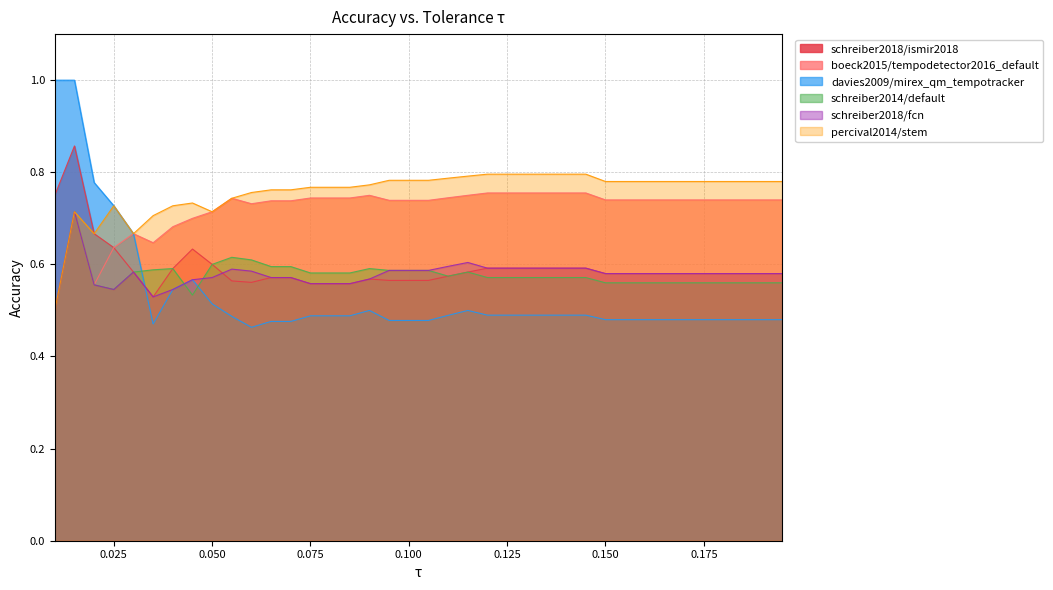

Reading left to right, transcribe all the data shown in this chart.

schreiber2018/ismir2018: 0.8	0.9	0.7	0.6	0.6	0.5	0.6	0.6	0.6	0.6	0.6	0.6	0.6	0.6	0.6	0.6	0.6	0.6	0.6	0.6	0.6	0.6	0.6	0.6	0.6	0.6	0.6	0.6	0.6	0.6	0.6	0.6	0.6	0.6	0.6	0.6	0.6	0.6
boeck2015/tempodetector2016_default: 0.5	0.7	0.6	0.6	0.7	0.6	0.7	0.7	0.7	0.7	0.7	0.7	0.7	0.7	0.7	0.7	0.8	0.7	0.7	0.7	0.7	0.8	0.8	0.8	0.8	0.8	0.8	0.8	0.7	0.7	0.7	0.7	0.7	0.7	0.7	0.7	0.7	0.7
davies2009/mirex_qm_tempotracker: 1.0	1.0	0.8	0.7	0.7	0.5	0.5	0.6	0.5	0.5	0.5	0.5	0.5	0.5	0.5	0.5	0.5	0.5	0.5	0.5	0.5	0.5	0.5	0.5	0.5	0.5	0.5	0.5	0.5	0.5	0.5	0.5	0.5	0.5	0.5	0.5	0.5	0.5
schreiber2014/default: 0.5	0.7	0.6	0.5	0.6	0.6	0.6	0.5	0.6	0.6	0.6	0.6	0.6	0.6	0.6	0.6	0.6	0.6	0.6	0.6	0.6	0.6	0.6	0.6	0.6	0.6	0.6	0.6	0.6	0.6	0.6	0.6	0.6	0.6	0.6	0.6	0.6	0.6
schreiber2018/fcn: 0.5	0.7	0.6	0.5	0.6	0.5	0.5	0.6	0.6	0.6	0.6	0.6	0.6	0.6	0.6	0.6	0.6	0.6	0.6	0.6	0.6	0.6	0.6	0.6	0.6	0.6	0.6	0.6	0.6	0.6	0.6	0.6	0.6	0.6	0.6	0.6	0.6	0.6
percival2014/stem: 0.5	0.7	0.7	0.7	0.7	0.7	0.7	0.7	0.7	0.7	0.8	0.8	0.8	0.8	0.8	0.8	0.8	0.8	0.8	0.8	0.8	0.8	0.8	0.8	0.8	0.8	0.8	0.8	0.8	0.8	0.8	0.8	0.8	0.8	0.8	0.8	0.8	0.8